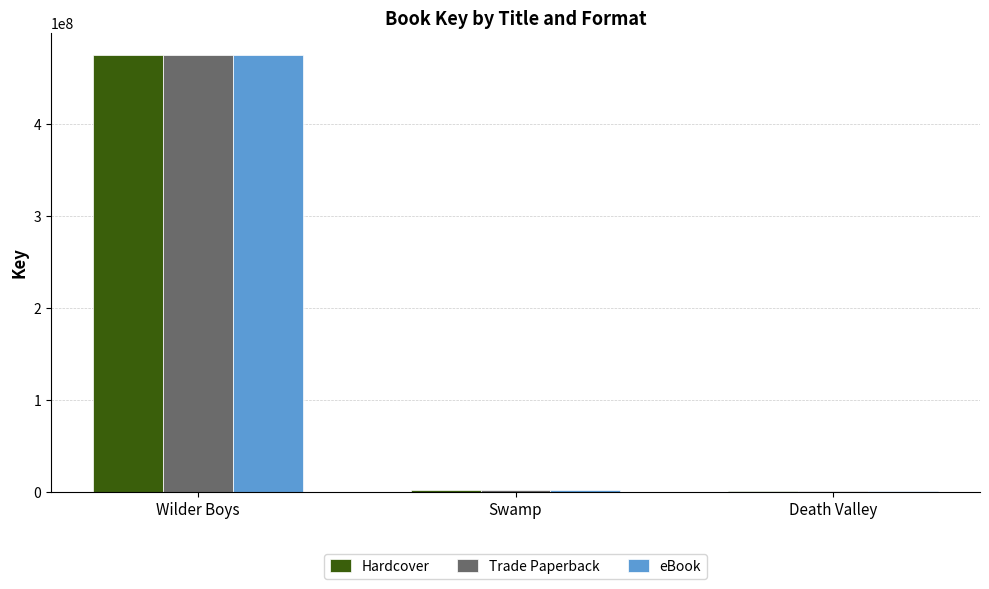

At which label does Trade Paperback first exceed 1493896?

Wilder Boys